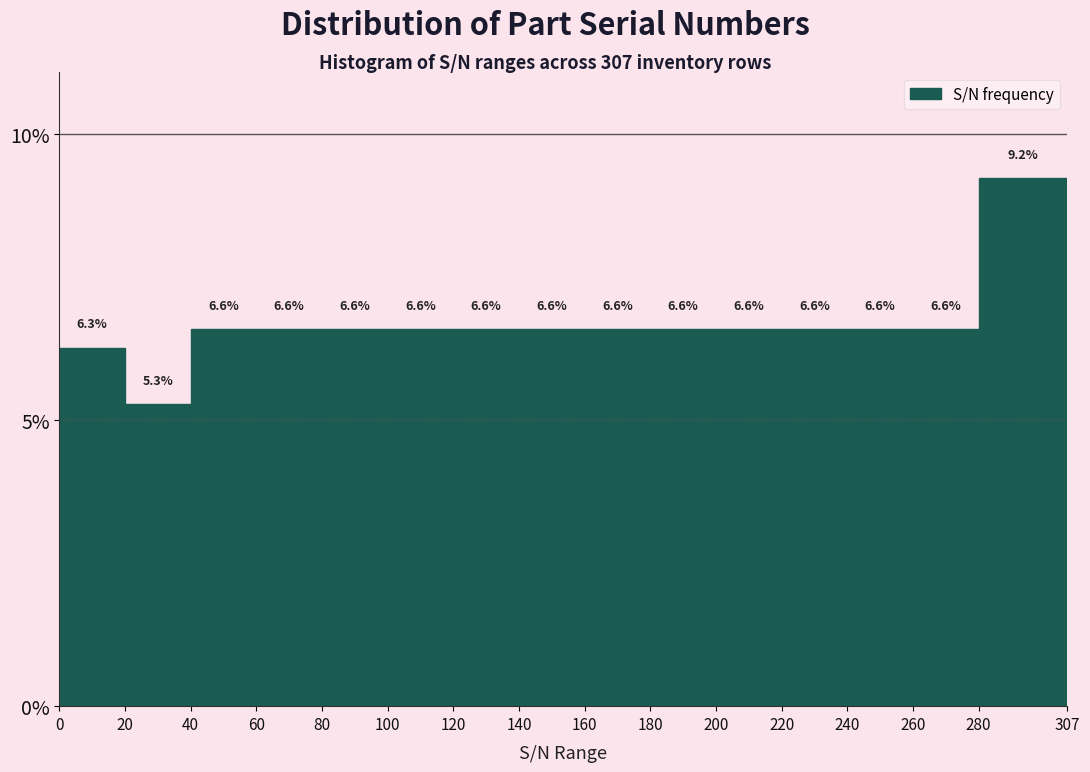

What is the height of the bar covering 240 to 260 on the x-axis?

6.6